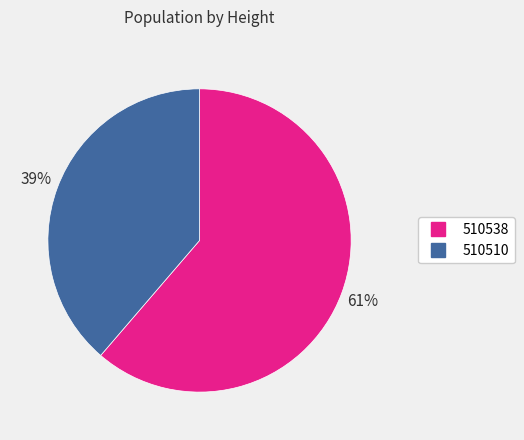

To the nearest percent, what is the combined percentage of 510538 and 510510?

100%